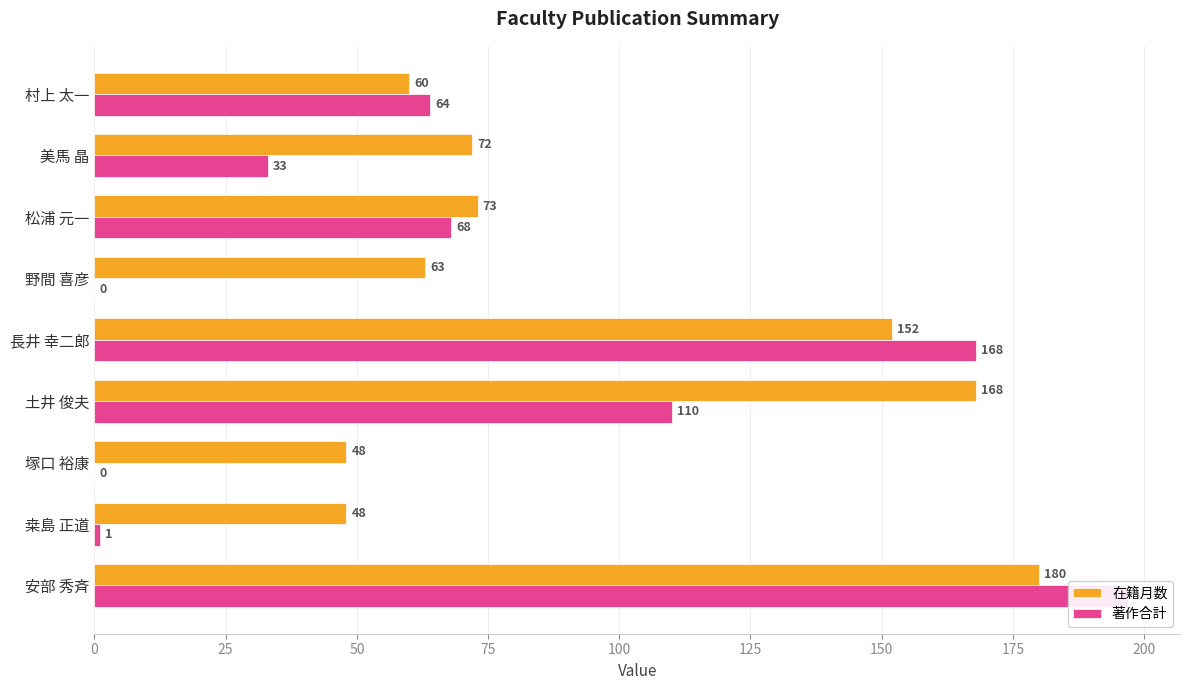

Reading left to right, list all the values displayed in this chart.

在籍月数: 180	48	48	168	152	63	73	72	60
著作合計: 197	1	0	110	168	0	68	33	64